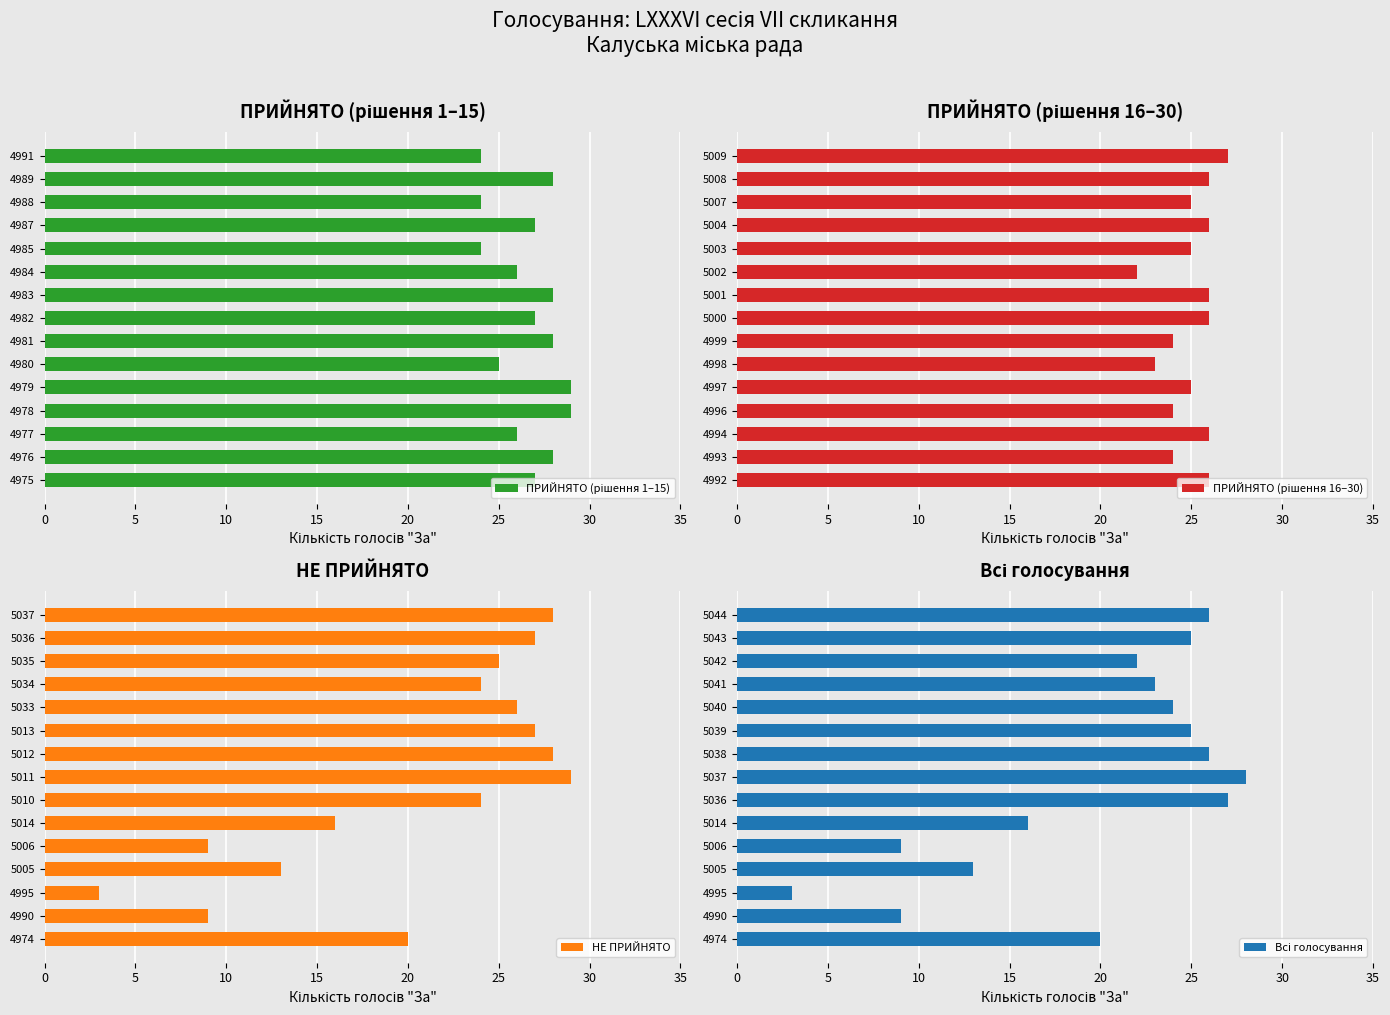

How many data points does each series have?

15